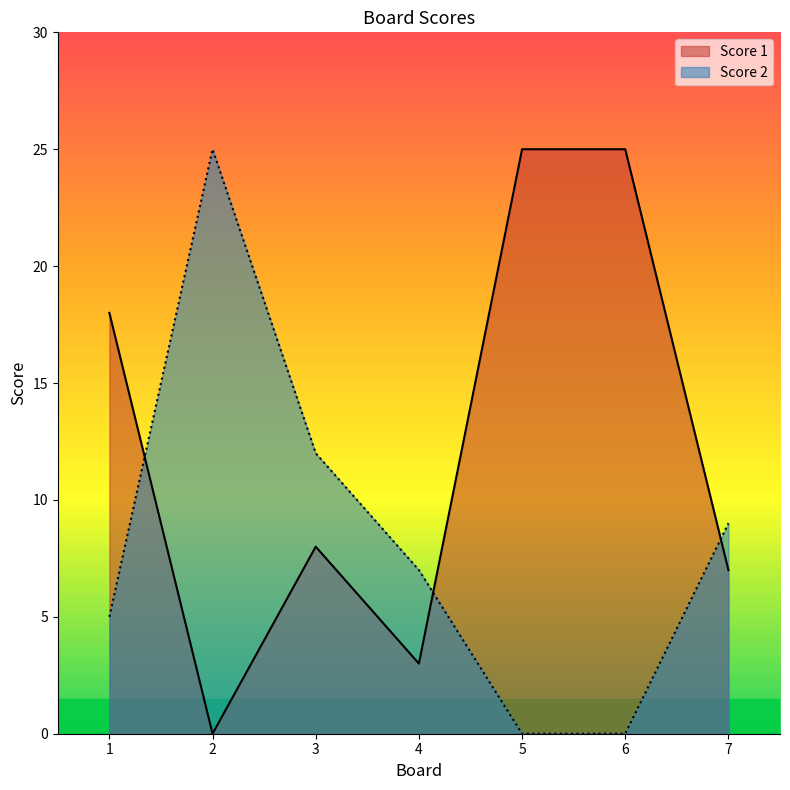

At which label does Score 2 reach its minimum?

5